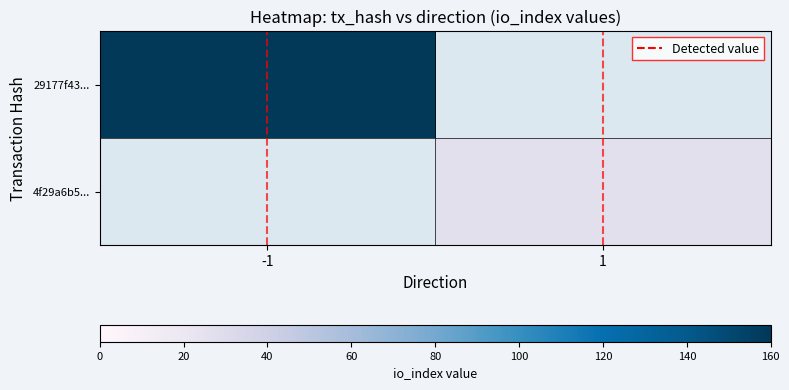

How many positive values does the 29177f43... series have?

1